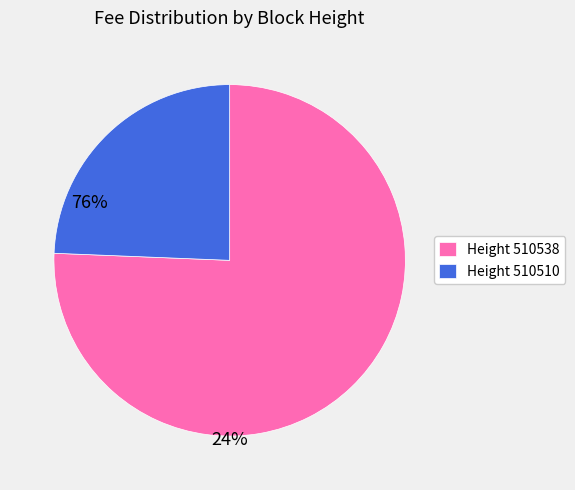

Rank the categories by value from highest to lowest.

Height 510538, Height 510510